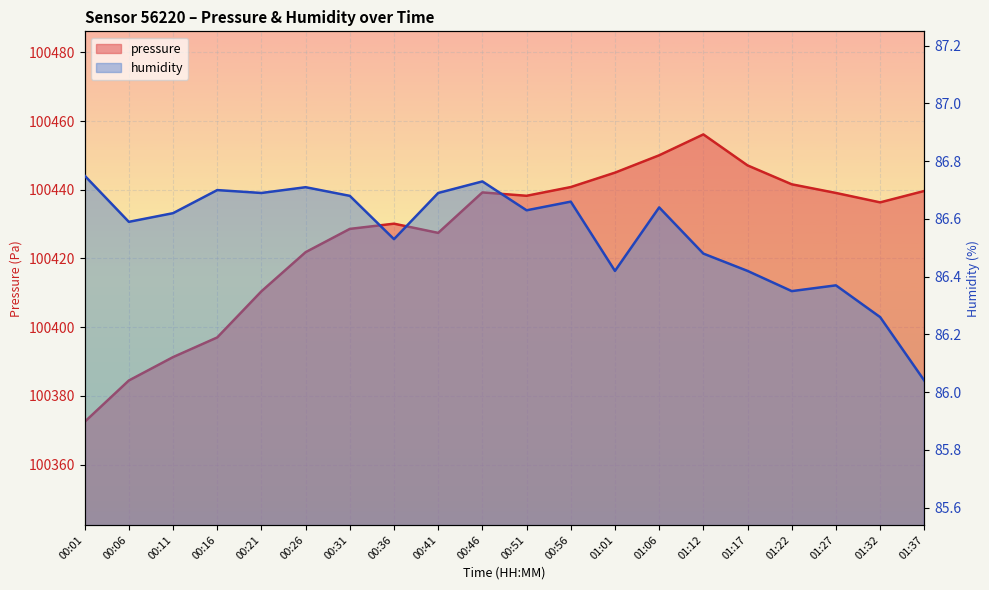

What position from the left is 00:41?

9